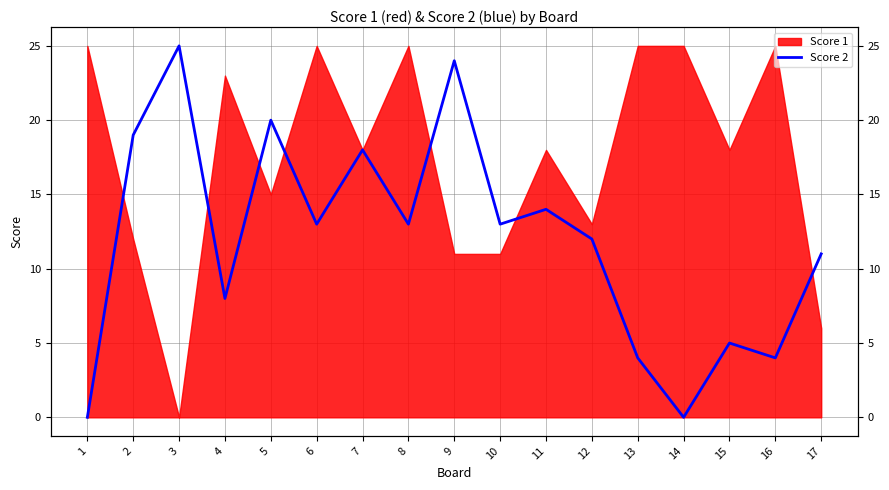

True or false: the data shows -12 at 14.

False